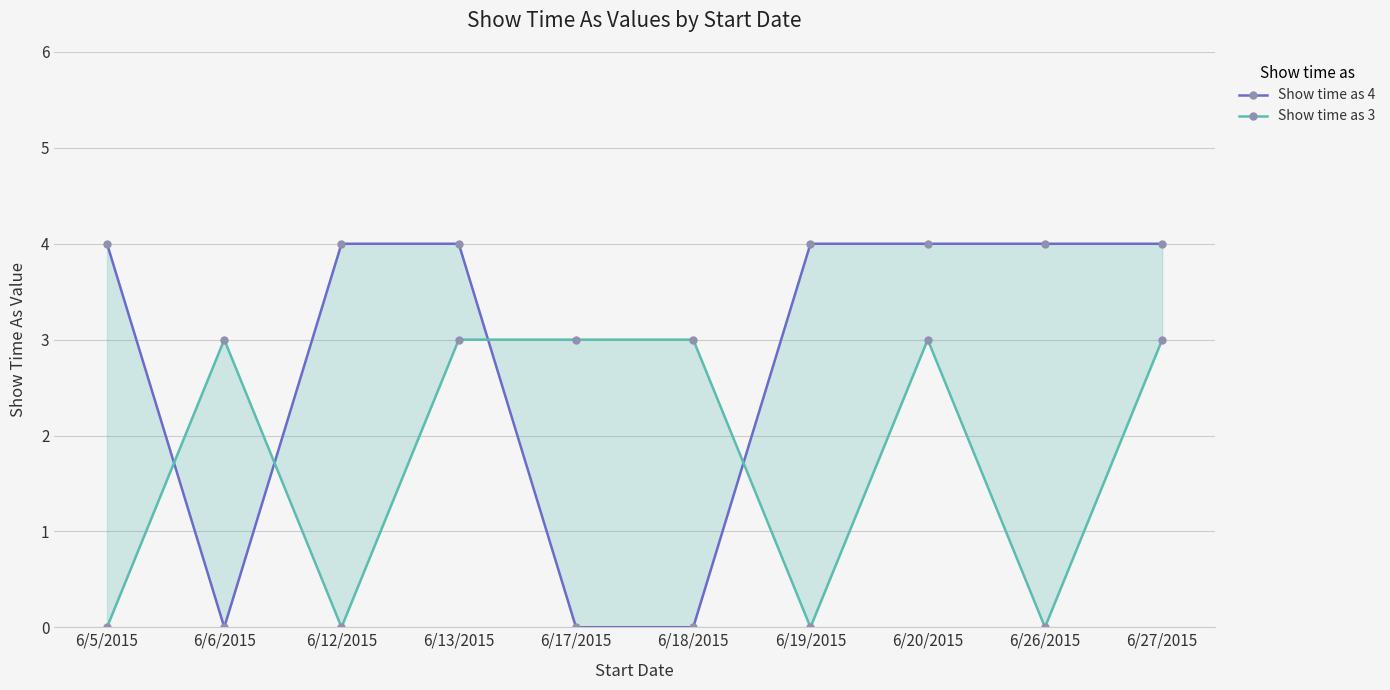

What are all the series names shown in the legend?

Show time as 4, Show time as 3